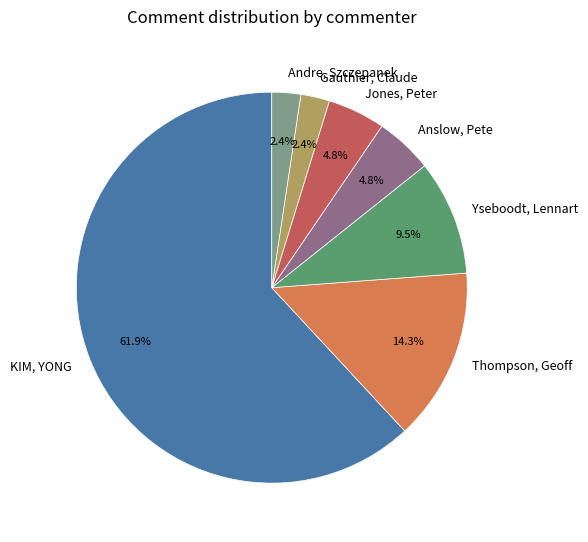

What portion of the pie excludes Andre, Szczepanek?

97.6%